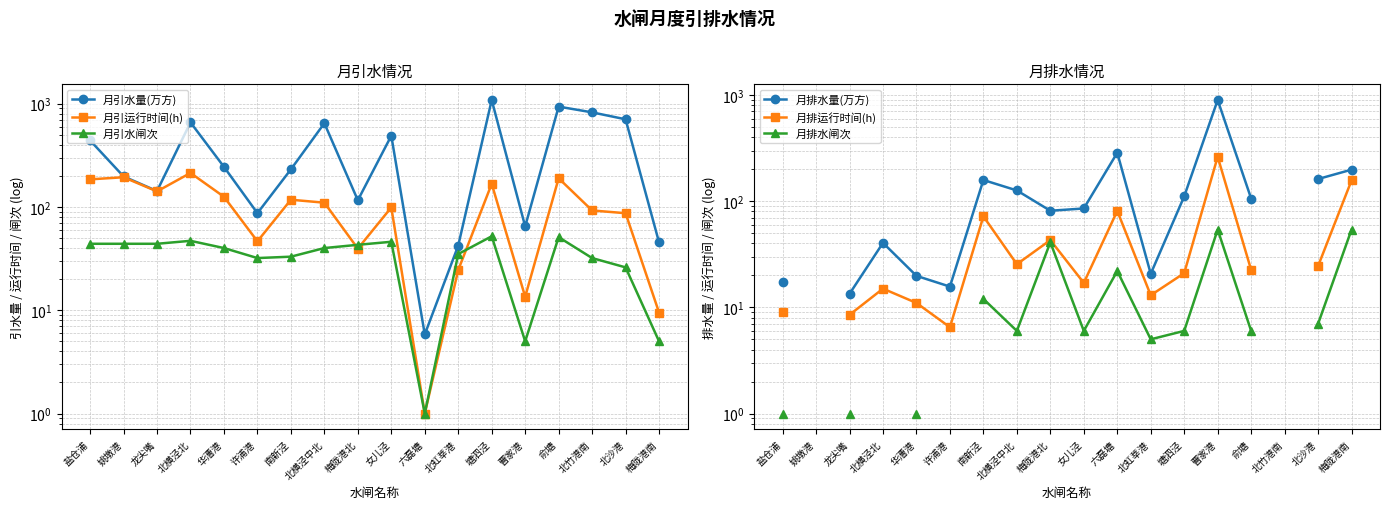

What is the value of the 月引水闸次 point at the 1st from the left?

44.0